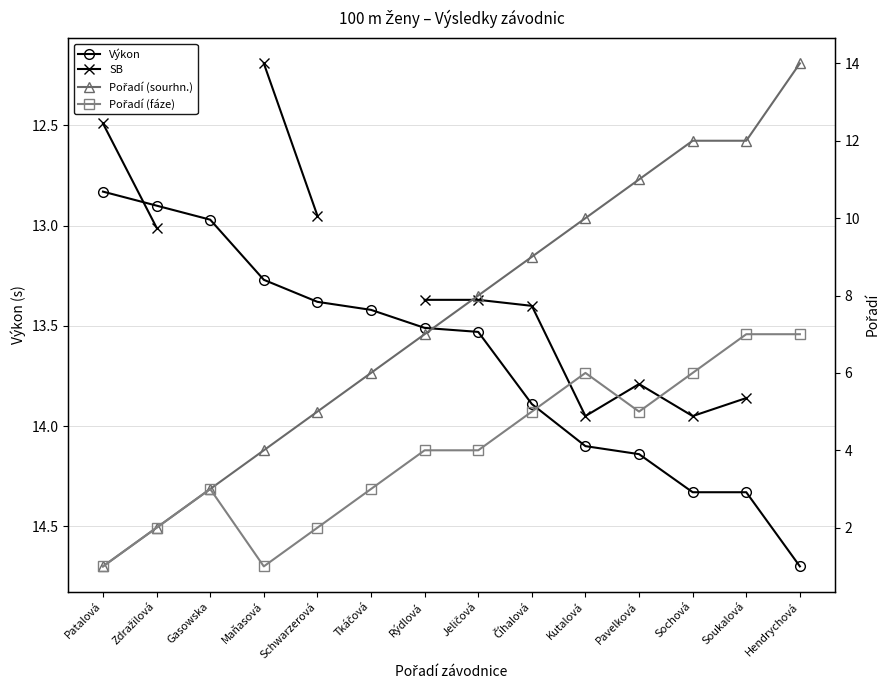

What is the label of the 10th point from the left?

Kutalová